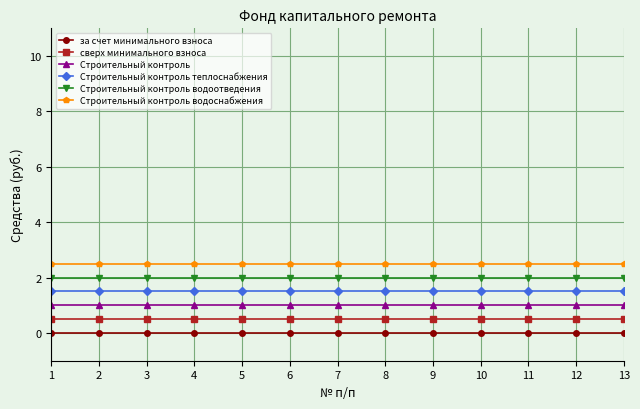

Is the value of Строительный контроль водоотведения at 2 greater than the value of Строительный контроль водоснабжения at 9?

No